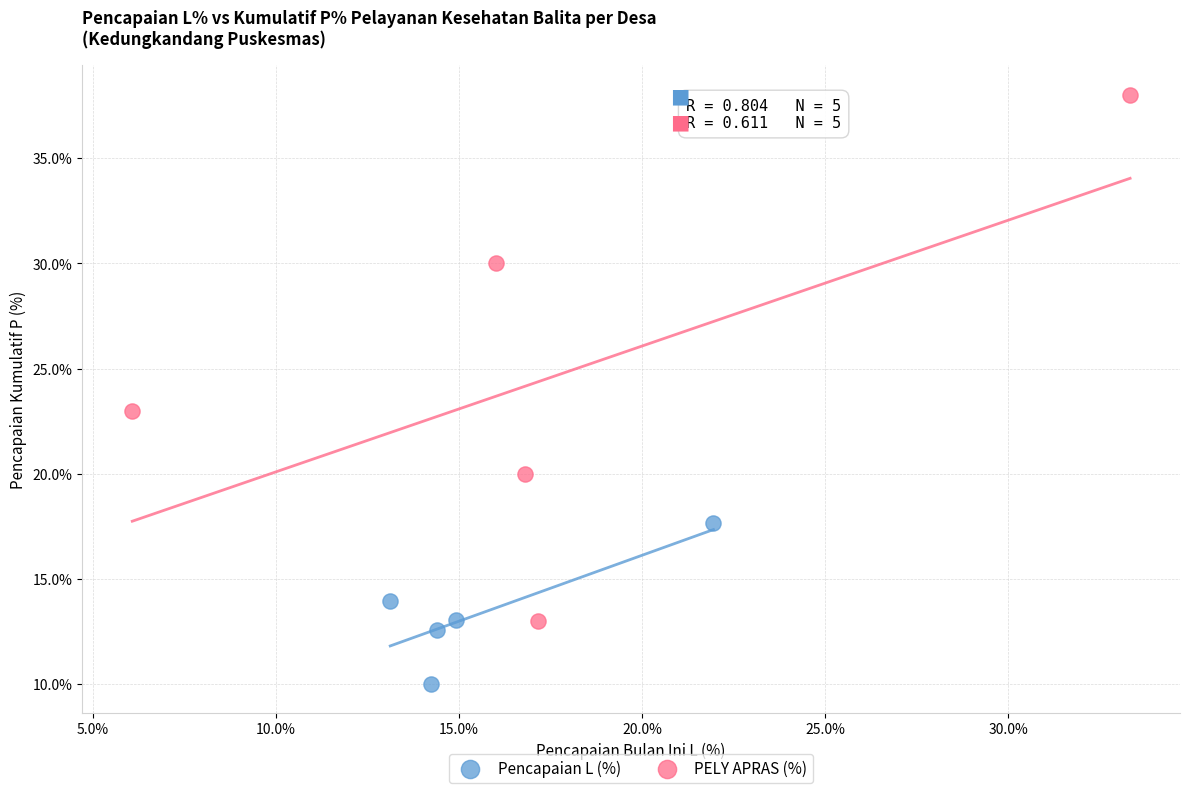

Which series has the largest Y range (max minus min)?

PELY APRAS (%)